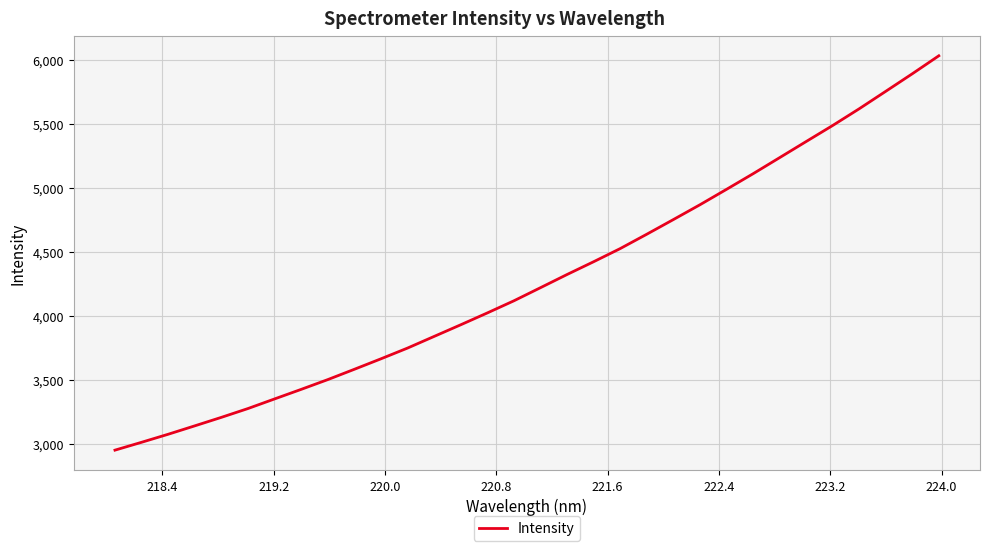

What is the greatest value displayed?

6031.1